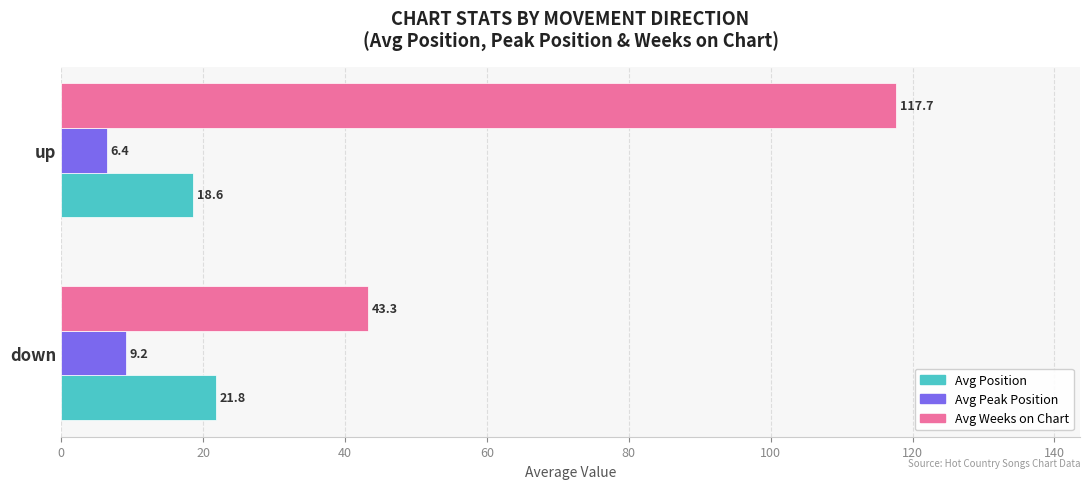

The Avg Position series shows 10.1 at down. True or false?

False